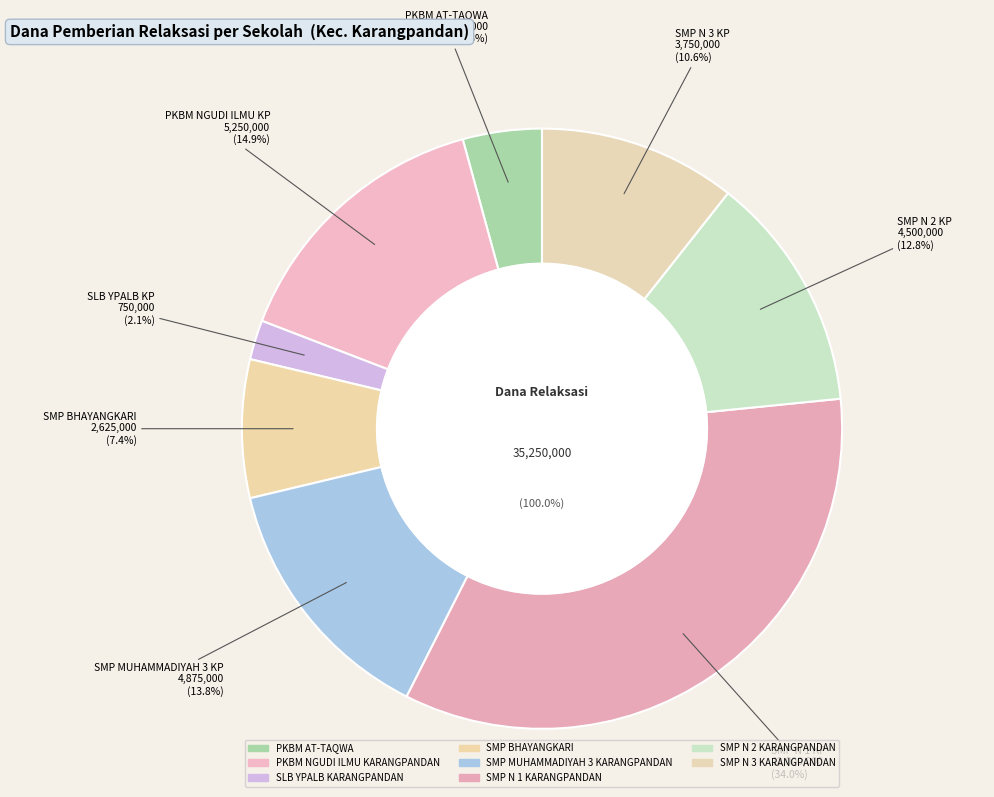

True or false: SMP N 1 KARANGPANDAN accounts for 20% of the total.

False